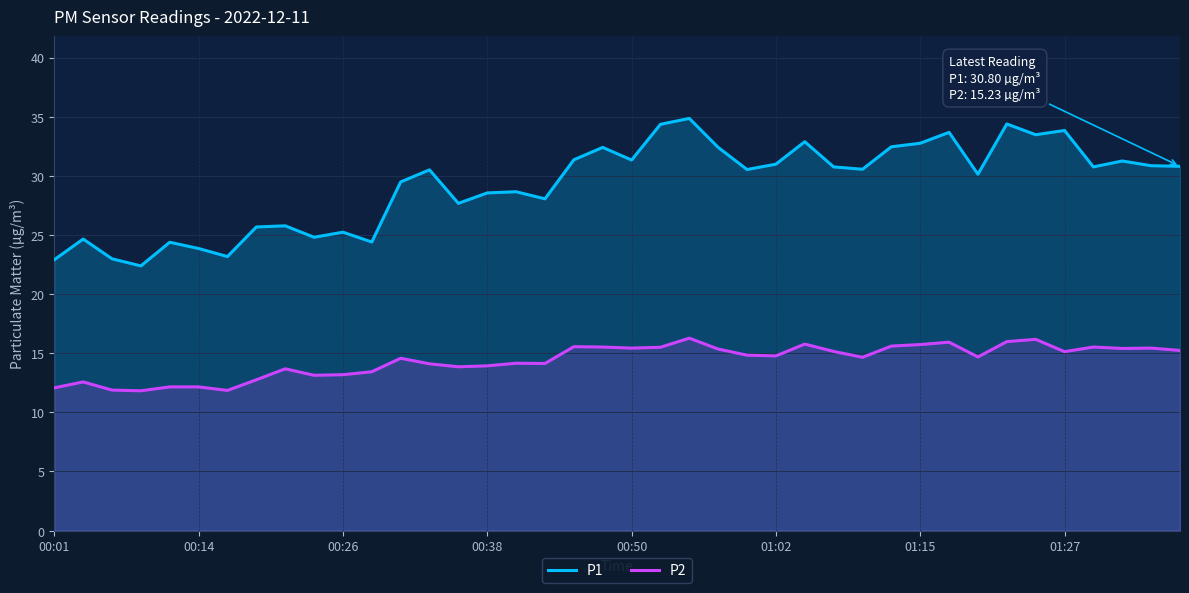

What is the difference between the maximum and minimum values in the P1 series?

12.5